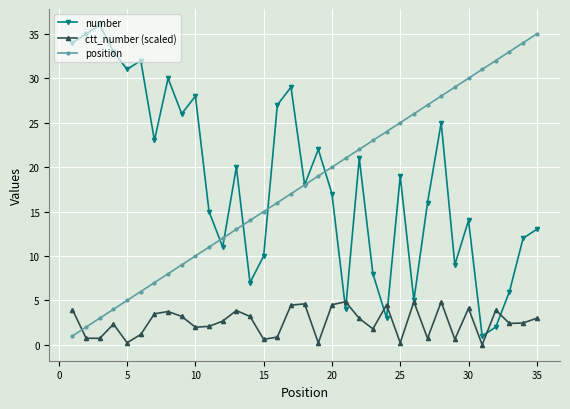

List the series in order of their peak value, lowest first.

ctt_number (scaled), position, number